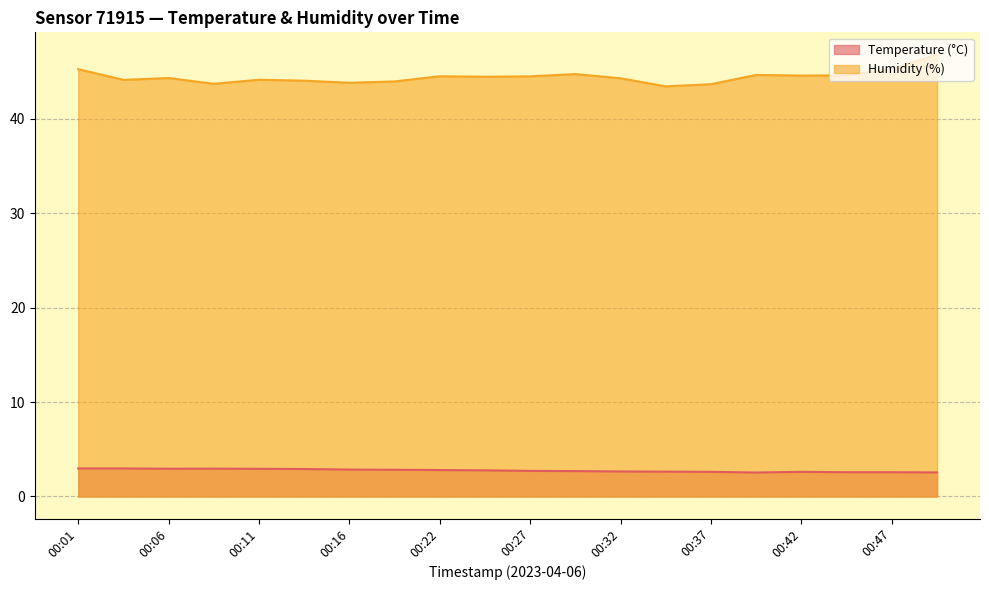

How many interior local peaks does the Temperature (°C) series have?

2